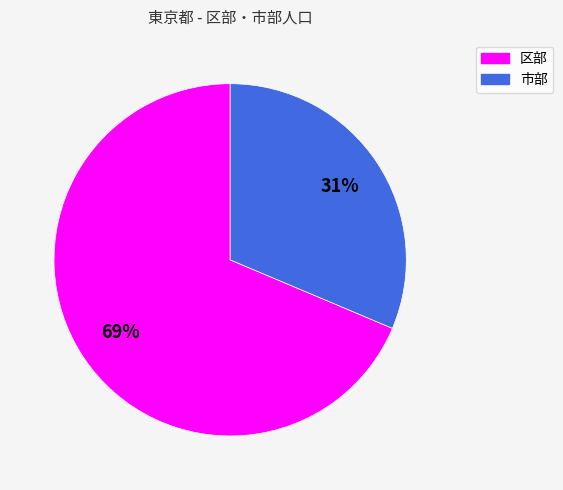

The 区部 slice represents 83% of the pie. True or false?

False